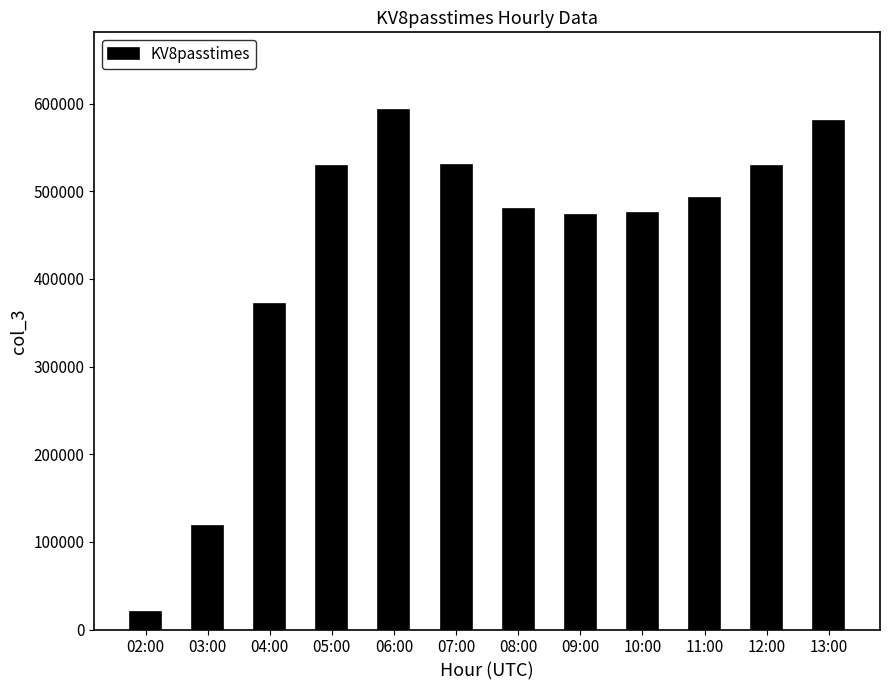

How many values are below 492405?

6